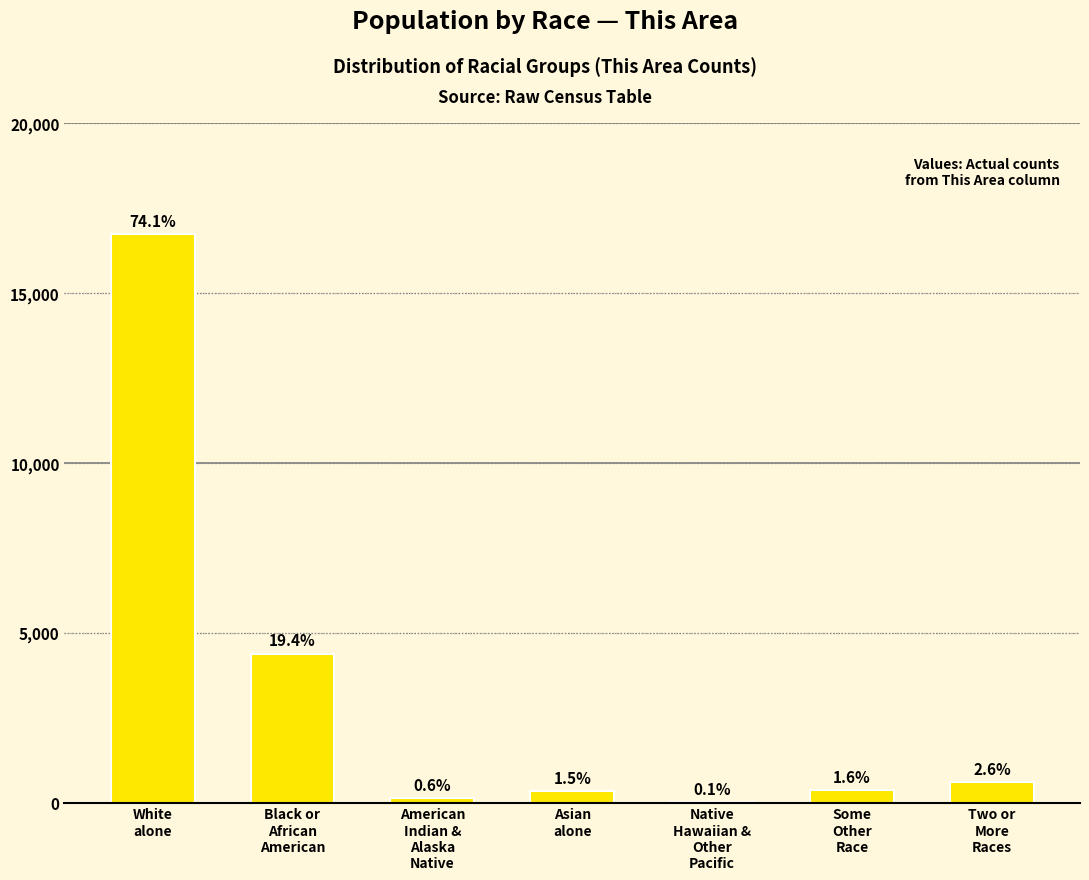

What position from the right is Native
Hawaiian &
Other
Pacific?

3